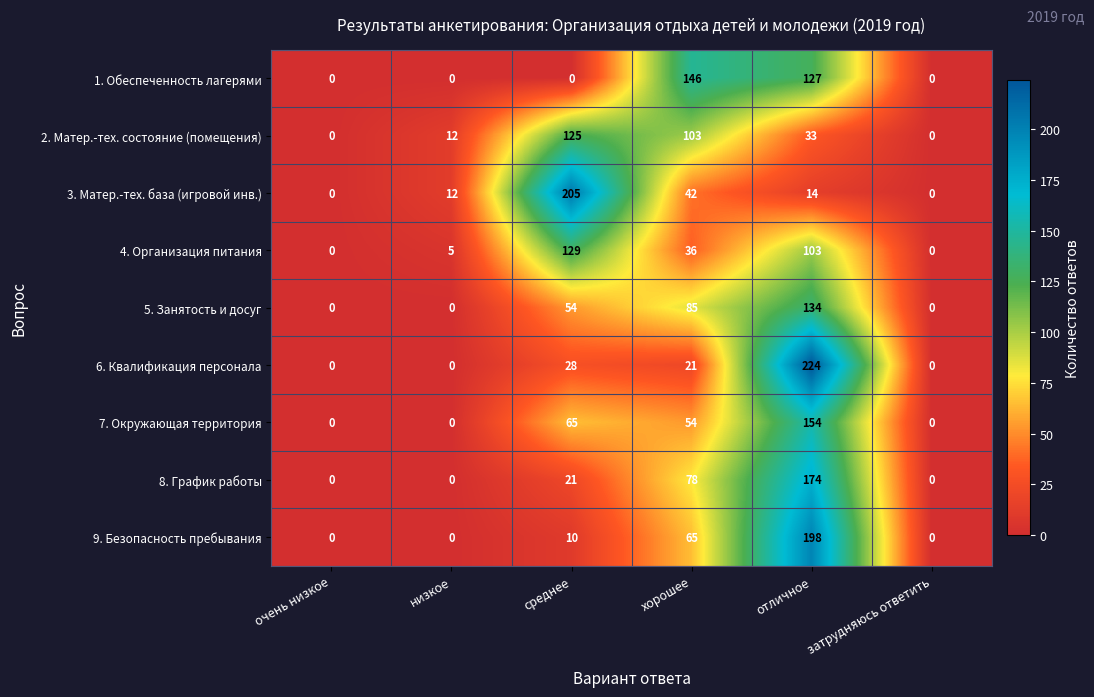

What is the maximum value shown in the chart?

224